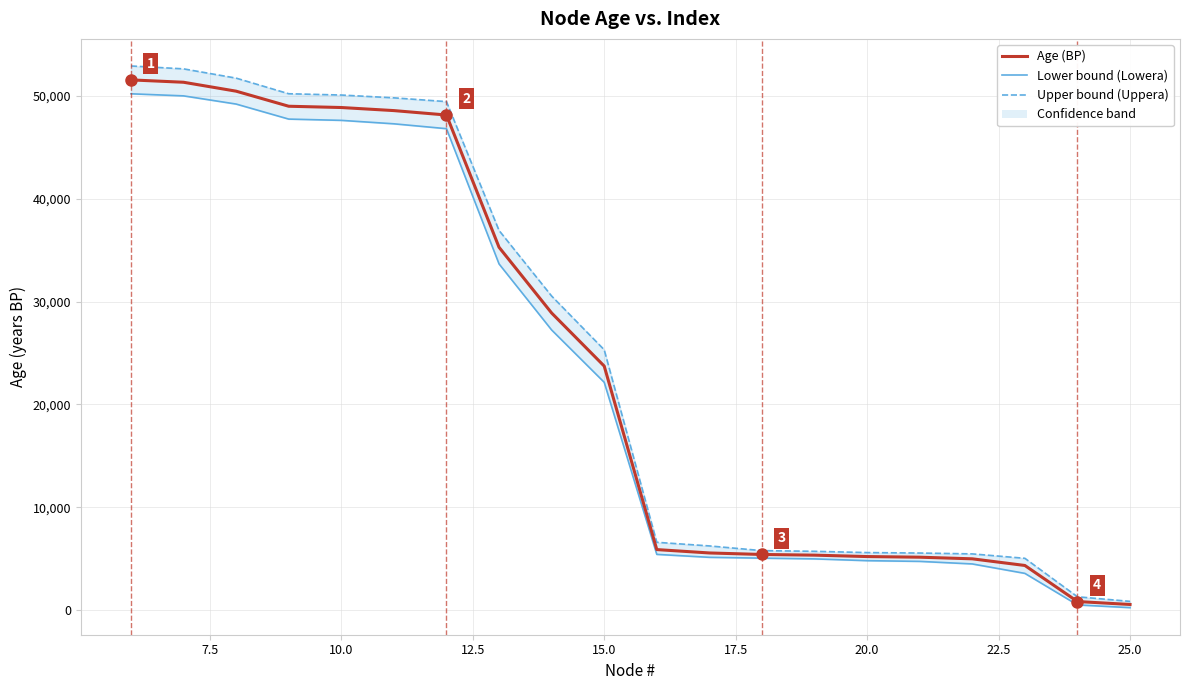

How many values in the Upper bound (Uppera) series exceed 25314?

9